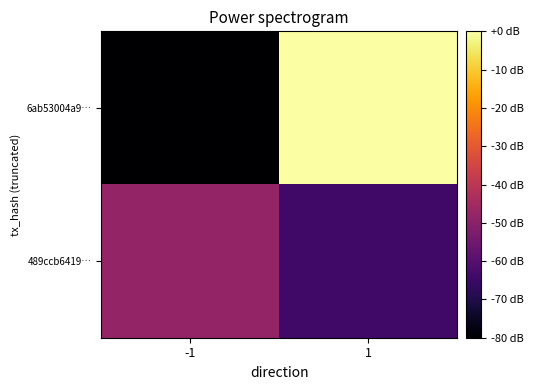

Which category has the highest value across all series?

1